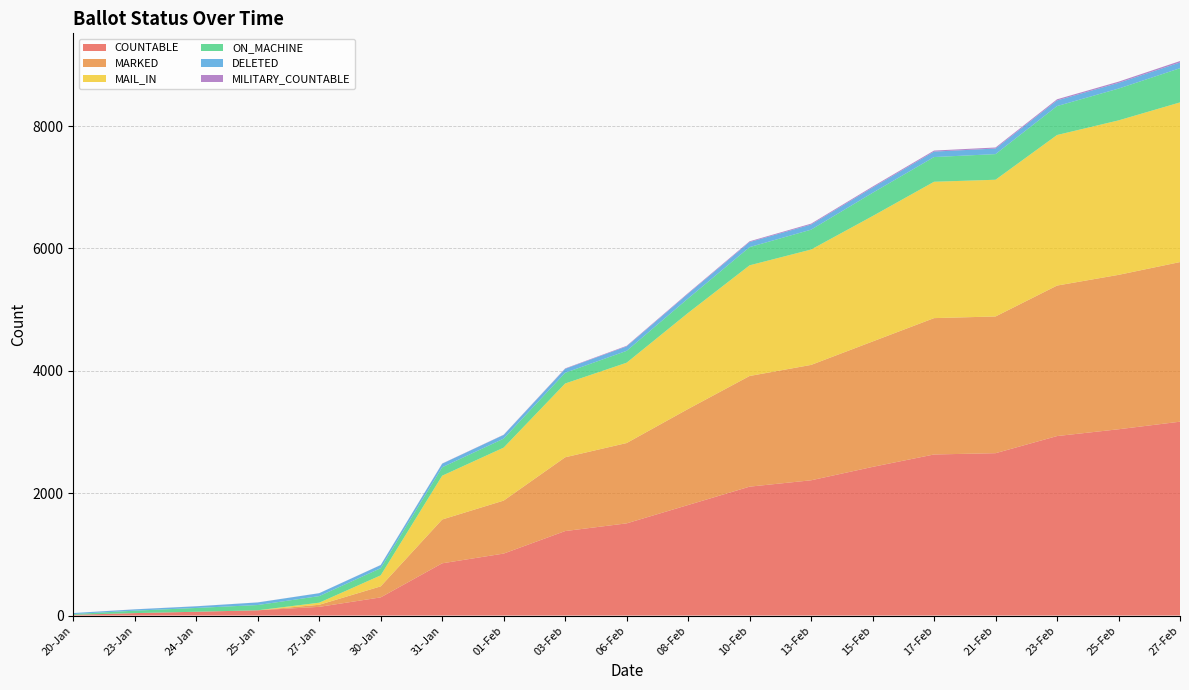

Reading right to left, what are all the values shown in this chart?

COUNTABLE: 27-Feb=3169	25-Feb=3045	23-Feb=2934	21-Feb=2654	17-Feb=2633	15-Feb=2430	13-Feb=2211	10-Feb=2107	08-Feb=1807	06-Feb=1507	03-Feb=1381	01-Feb=1013	31-Jan=854	30-Jan=297	27-Jan=142	25-Jan=86	24-Jan=62	23-Jan=40	20-Jan=12
MARKED: 27-Feb=2609	25-Feb=2524	23-Feb=2460	21-Feb=2235	17-Feb=2229	15-Feb=2050	13-Feb=1886	10-Feb=1809	08-Feb=1570	06-Feb=1313	03-Feb=1206	01-Feb=866	31-Jan=716	30-Jan=180	27-Jan=34	25-Jan=0	24-Jan=0	23-Jan=0	20-Jan=0
MAIL_IN: 27-Feb=2610	25-Feb=2525	23-Feb=2461	21-Feb=2235	17-Feb=2229	15-Feb=2050	13-Feb=1886	10-Feb=1809	08-Feb=1570	06-Feb=1313	03-Feb=1206	01-Feb=866	31-Jan=716	30-Jan=180	27-Jan=34	25-Jan=0	24-Jan=0	23-Jan=0	20-Jan=0
ON_MACHINE: 27-Feb=559	25-Feb=520	23-Feb=473	21-Feb=419	17-Feb=404	15-Feb=380	13-Feb=325	10-Feb=298	08-Feb=237	06-Feb=194	03-Feb=175	01-Feb=147	31-Jan=138	30-Jan=117	27-Jan=108	25-Jan=86	24-Jan=62	23-Jan=40	20-Jan=12
DELETED: 27-Feb=94	25-Feb=93	23-Feb=92	21-Feb=91	17-Feb=89	15-Feb=86	13-Feb=83	10-Feb=82	08-Feb=77	06-Feb=72	03-Feb=65	01-Feb=60	31-Jan=58	30-Jan=51	27-Jan=47	25-Jan=42	24-Jan=27	23-Jan=21	20-Jan=17
MILITARY_COUNTABLE: 27-Feb=23	25-Feb=20	23-Feb=19	21-Feb=17	17-Feb=17	15-Feb=16	13-Feb=15	10-Feb=13	08-Feb=11	06-Feb=10	03-Feb=7	01-Feb=4	31-Jan=3	30-Jan=2	27-Jan=1	25-Jan=1	24-Jan=1	23-Jan=1	20-Jan=0